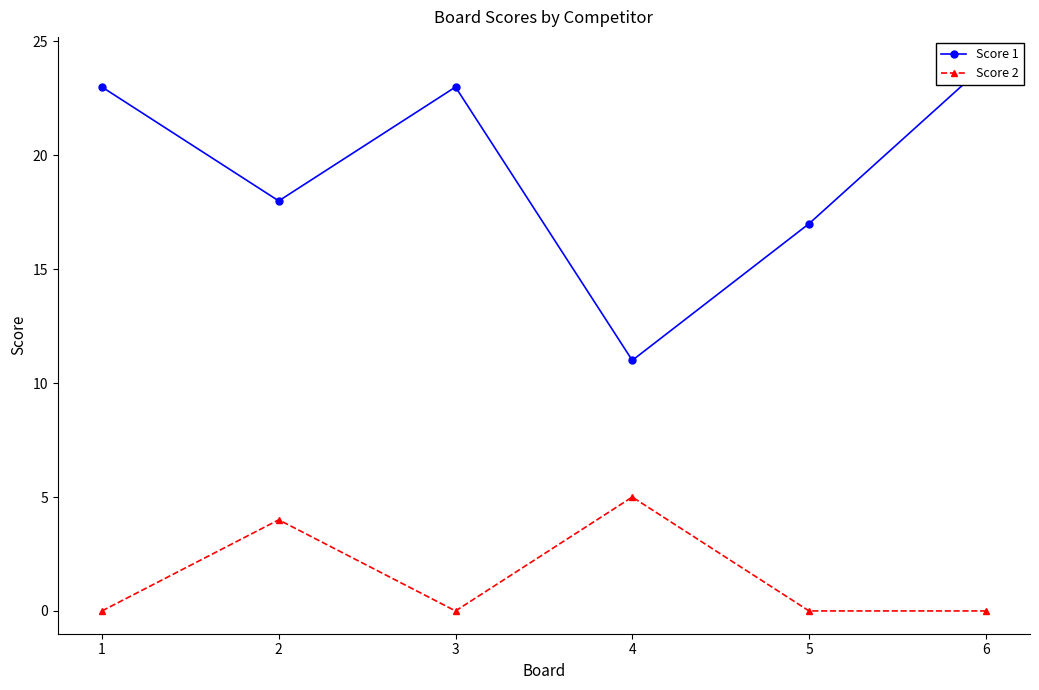

What is the lowest value of the Score 1 series?

11